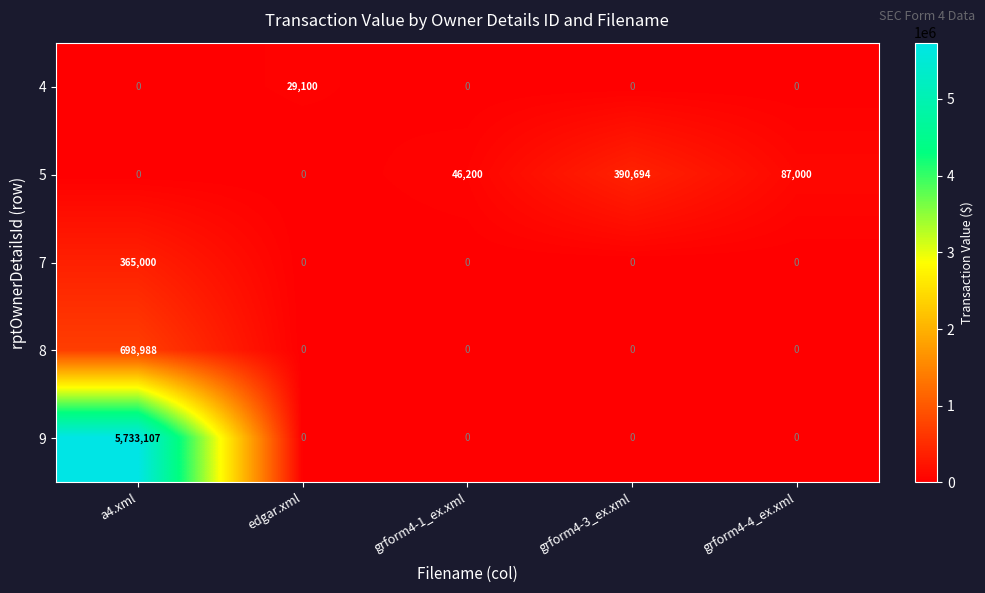

Which series has the largest total across all categories?

9